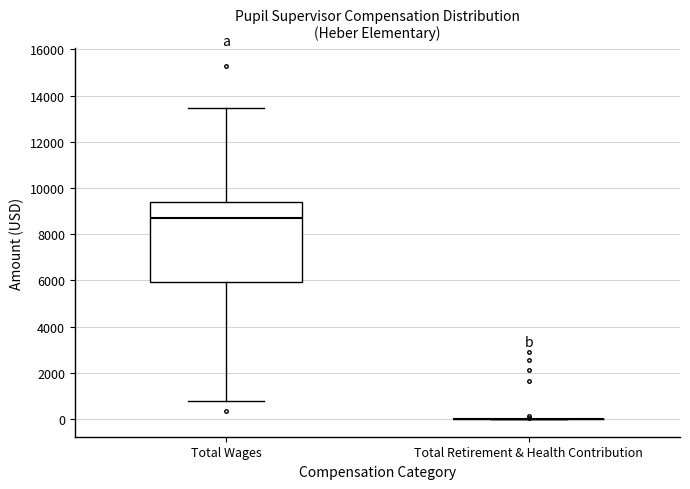

Where does the median line of the box for Total Wages sit on the y-axis? The values are not printed on the chart, so give them approximately, as read against the axis.

8800